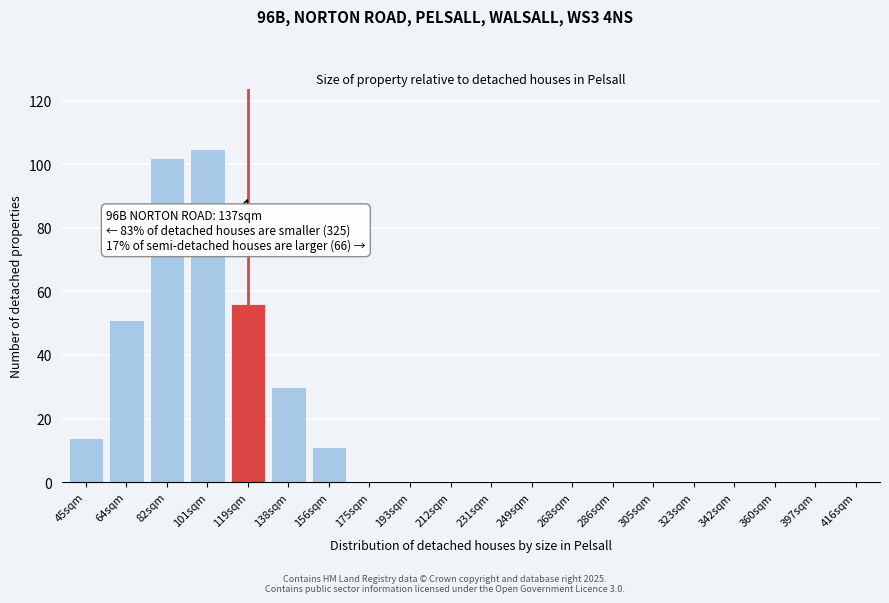

Reading left to right, transcribe all the data shown in this chart.

45sqm=14	64sqm=51	82sqm=102	101sqm=105	119sqm=56	138sqm=30	156sqm=11	175sqm=0	193sqm=0	212sqm=0	231sqm=0	249sqm=0	268sqm=0	286sqm=0	305sqm=0	323sqm=0	342sqm=0	360sqm=0	397sqm=0	416sqm=0